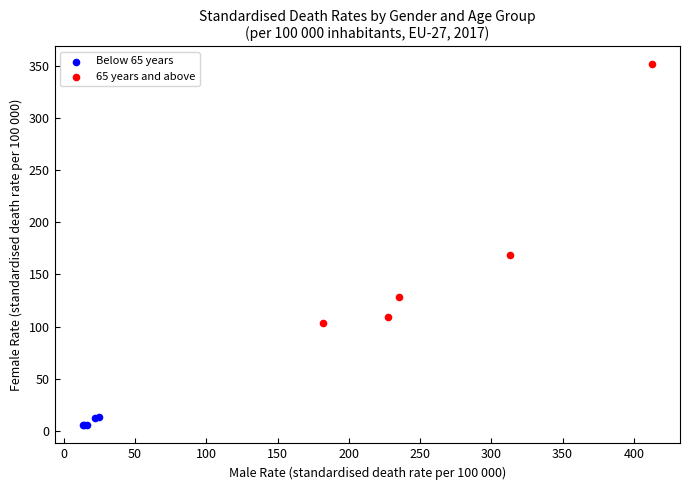

Which series has the largest Y range (max minus min)?

65 years and above